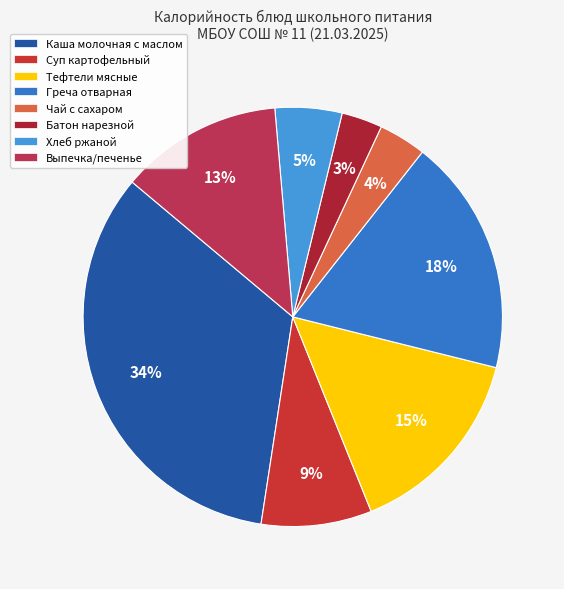

Which has a higher value, Тефтели мясные or Батон нарезной?

Тефтели мясные